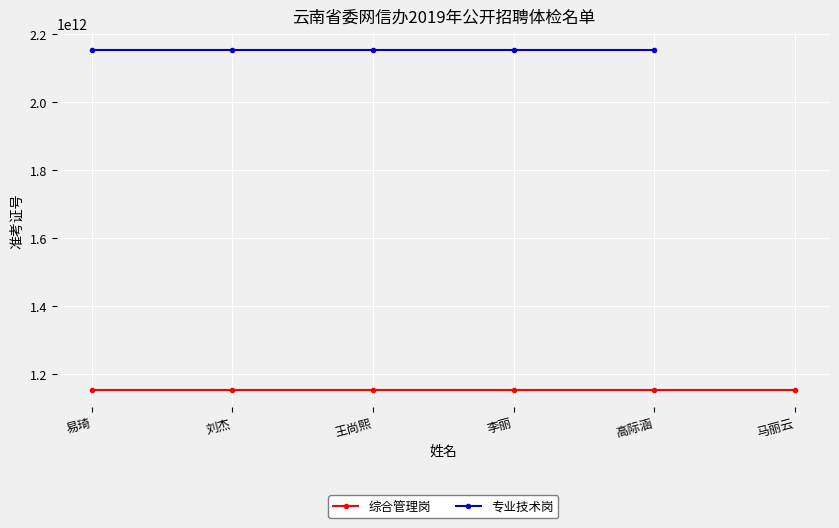

What are all the series names shown in the legend?

综合管理岗, 专业技术岗